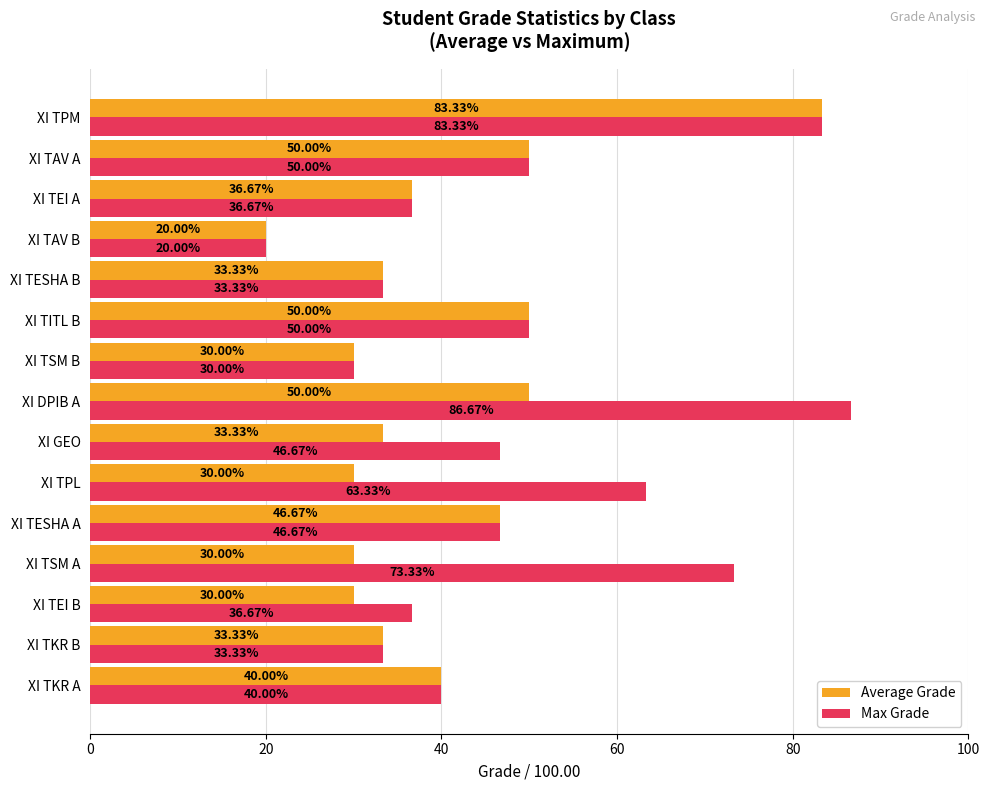

At which category does the chart reach its peak across all series?

XI DPIB A